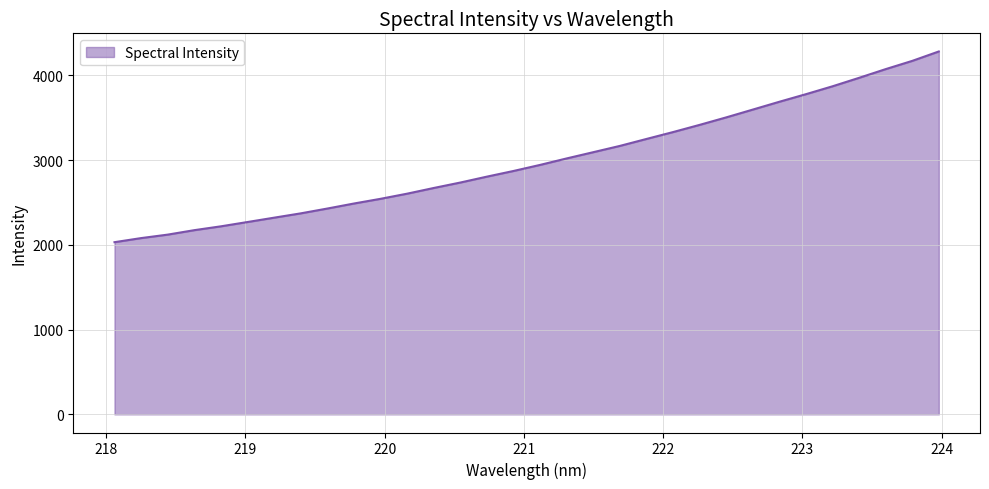

How many values exceed 2943?

16